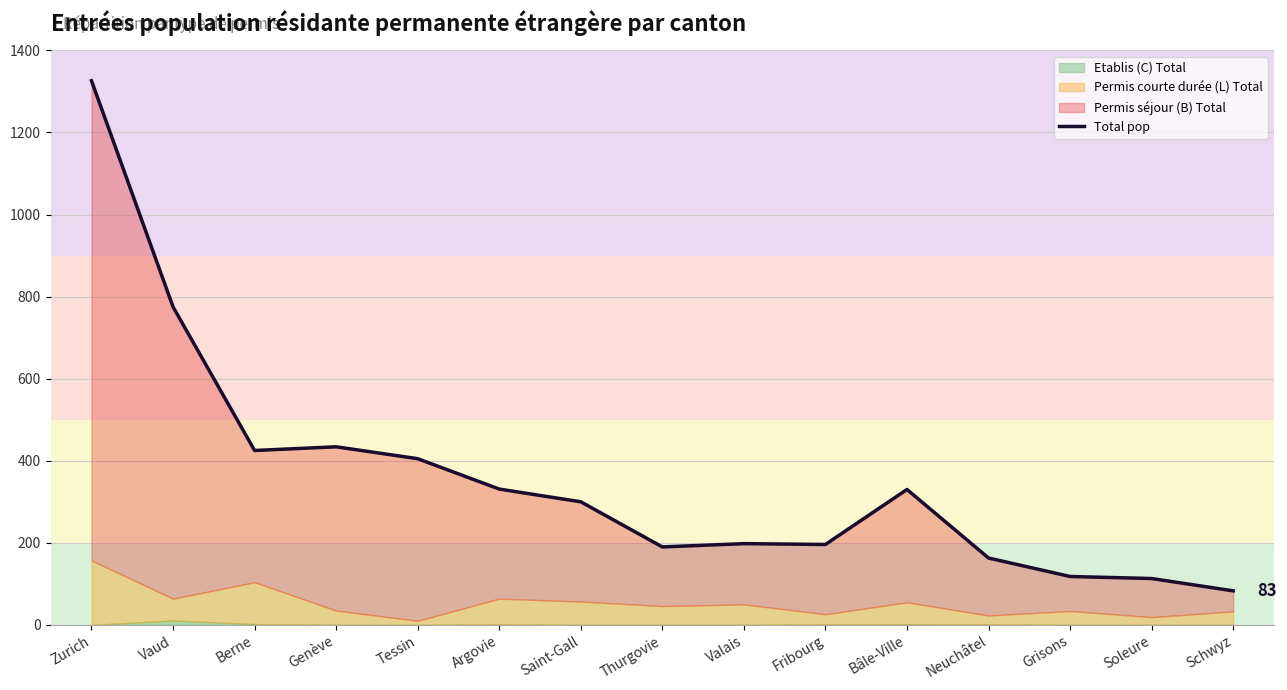

The value at Valais is 198. True or false?

True